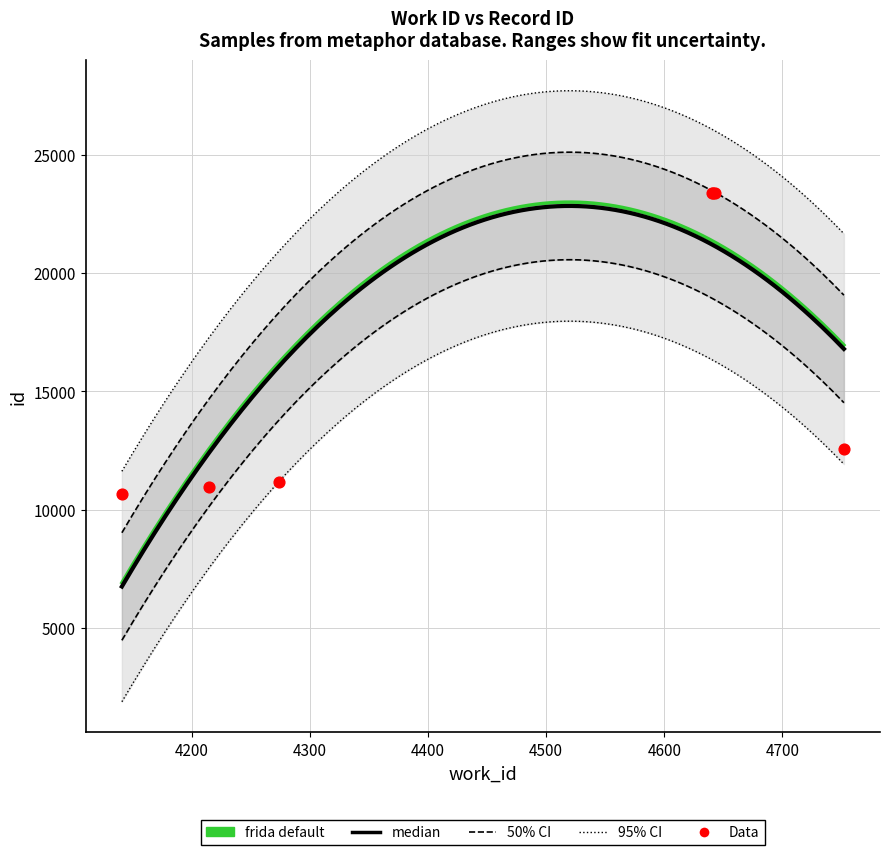

What is the change in value from 4752 to 4643?

+10823